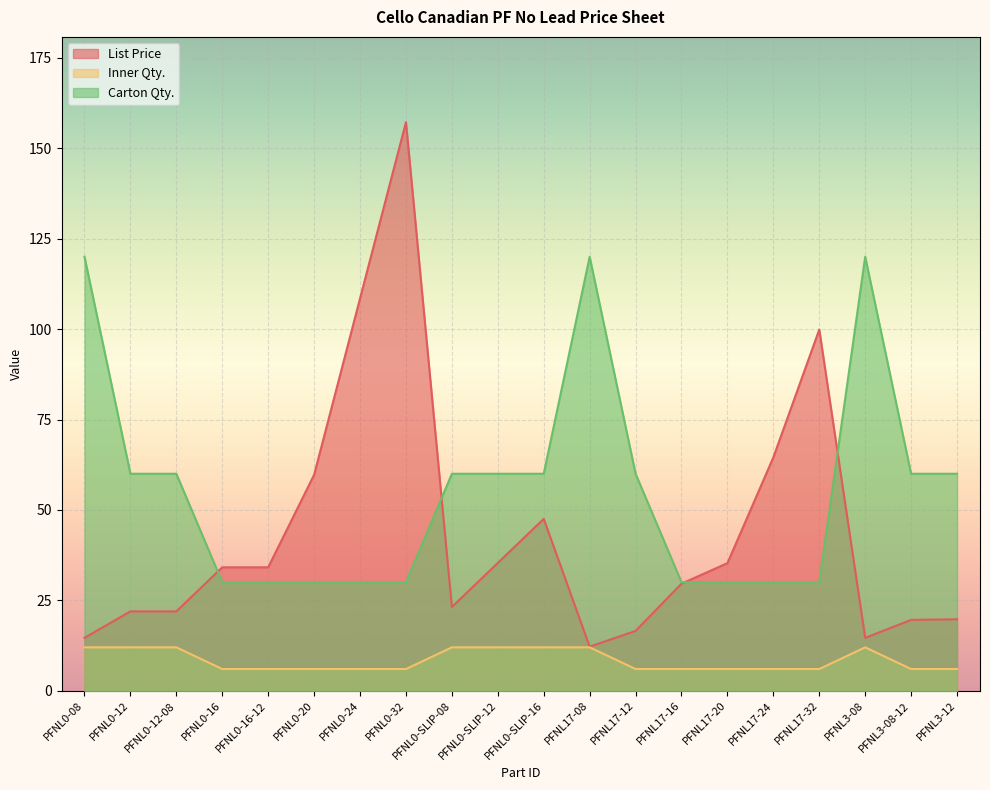

True or false: Carton Qty. and Inner Qty. intersect in this chart.

False